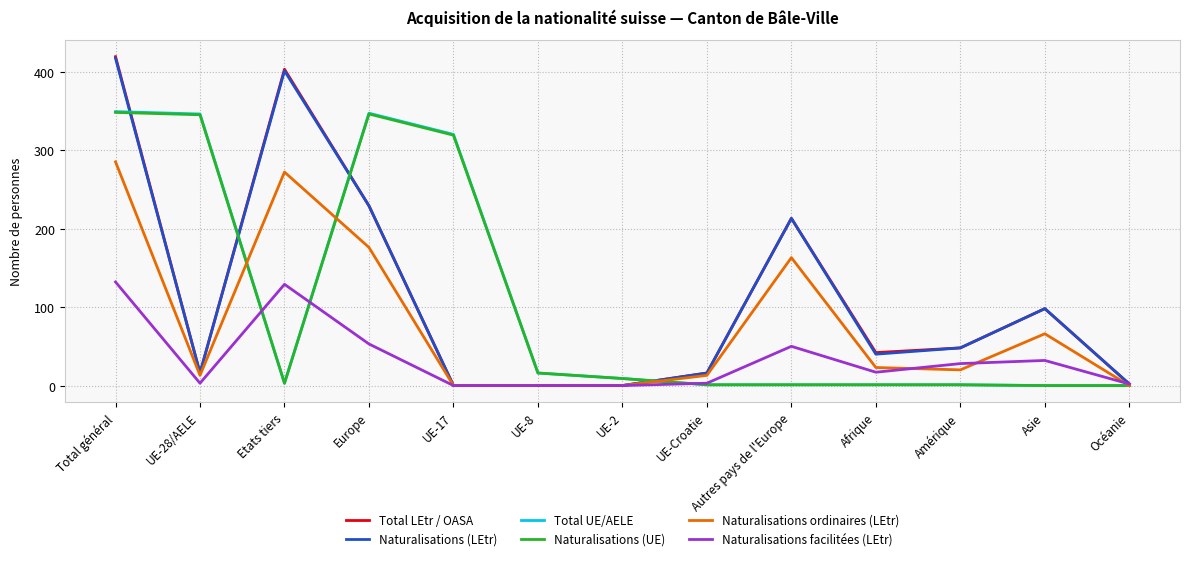

At which category is the sum across all series the highest?

Total général